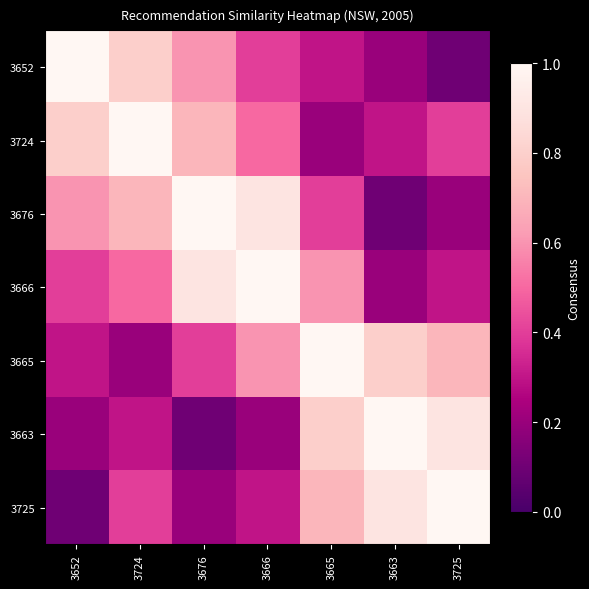

Which has a higher value, 3725 or 3676?

3676